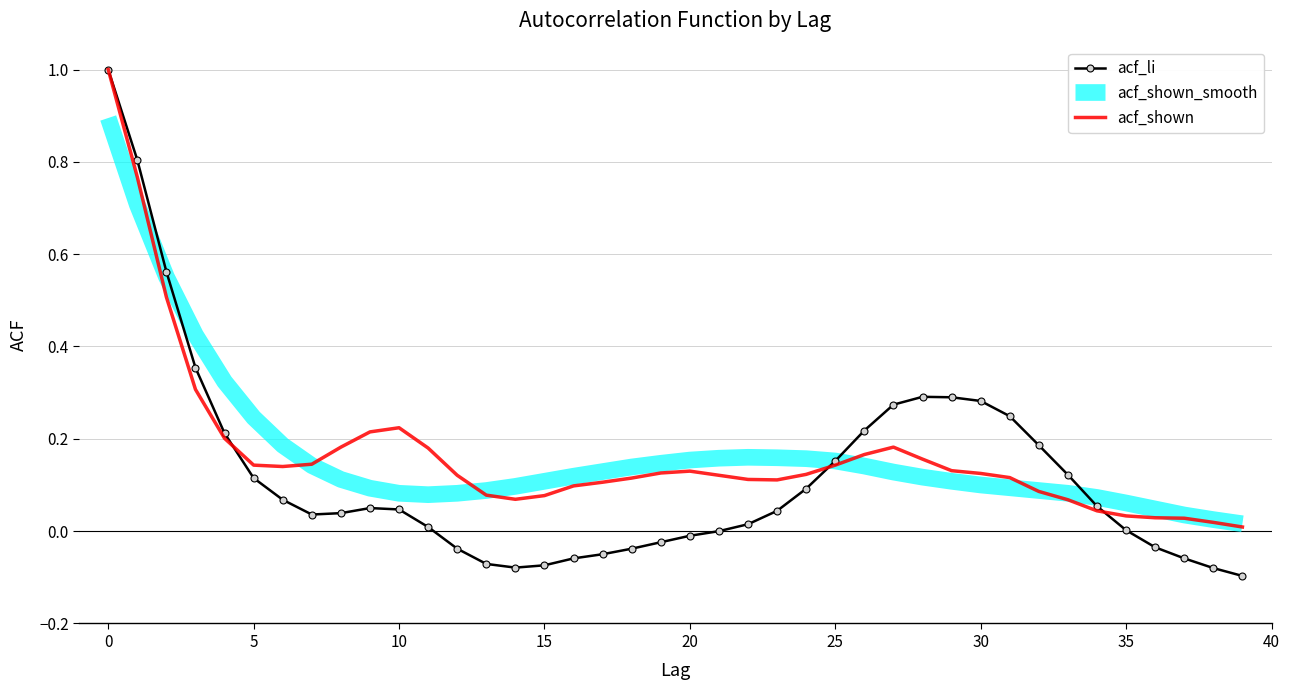

What is the highest value of the acf_shown_smooth series?

0.9